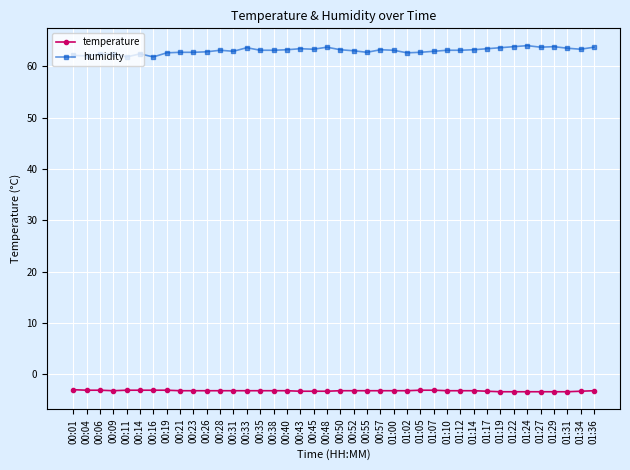

Rank the series at 00:04 from highest to lowest value.

humidity, temperature